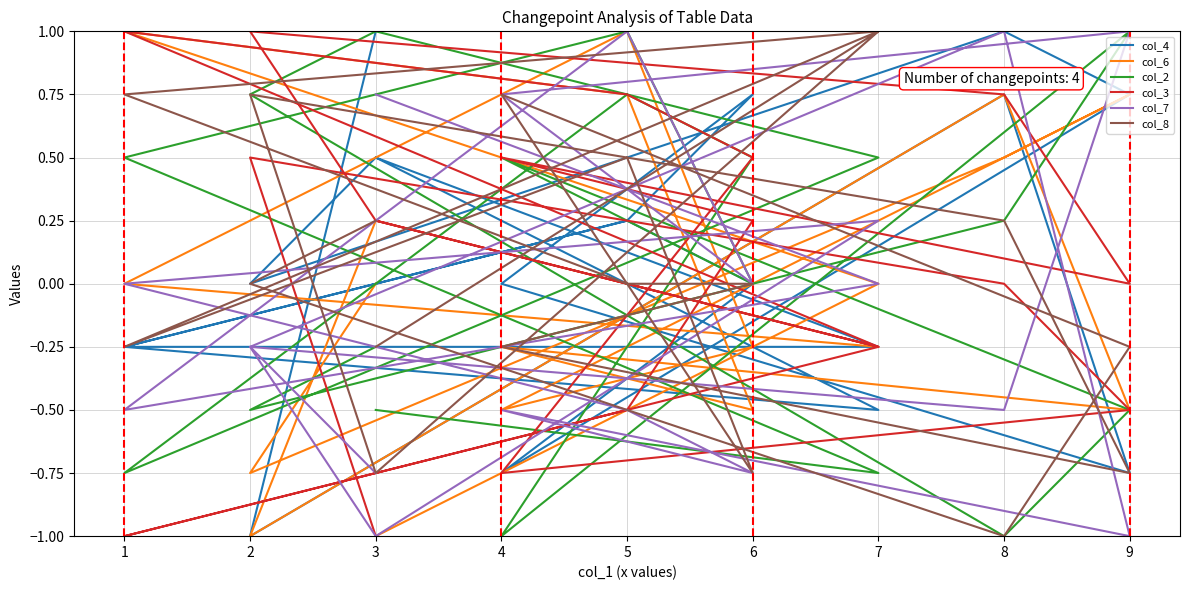

Between 6 and 3, which is larger?

3